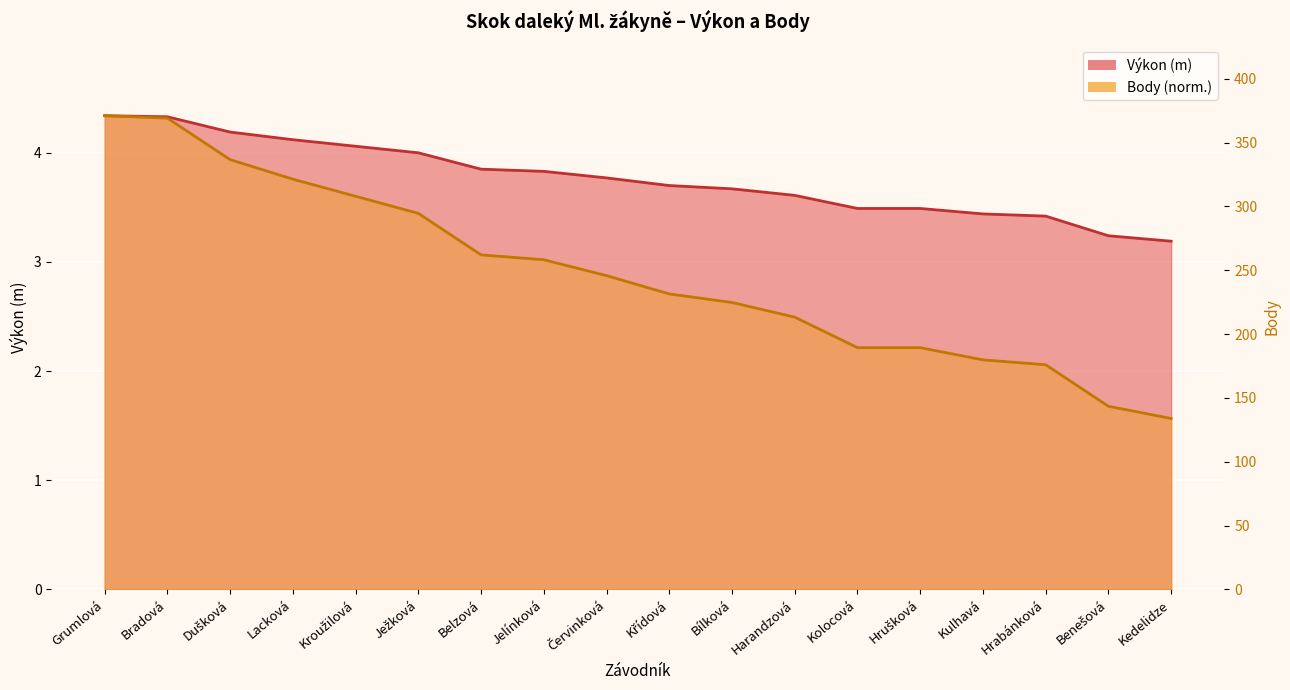

Is it true that Body equals 1.4 at Grumlová?

False